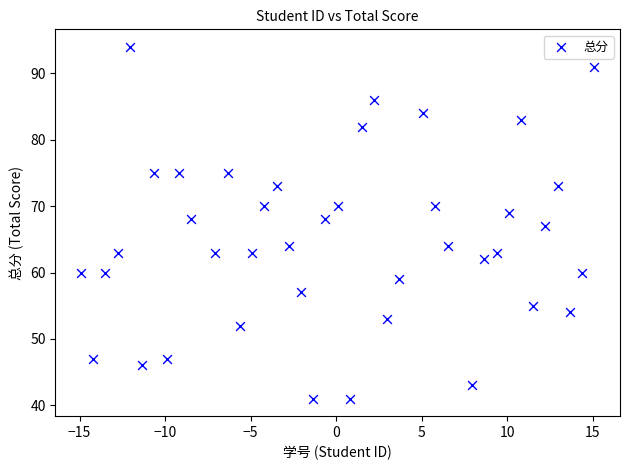

What is the range of Y values (max minus min)?

53